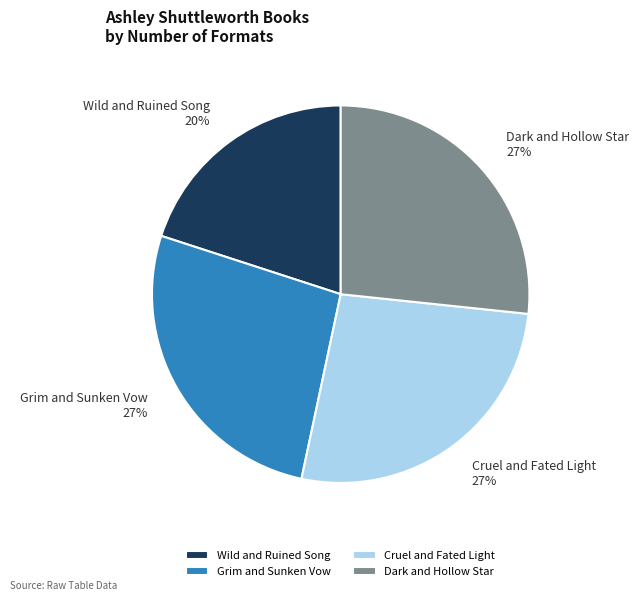

What is the smallest slice in the pie chart?

Wild and Ruined Song